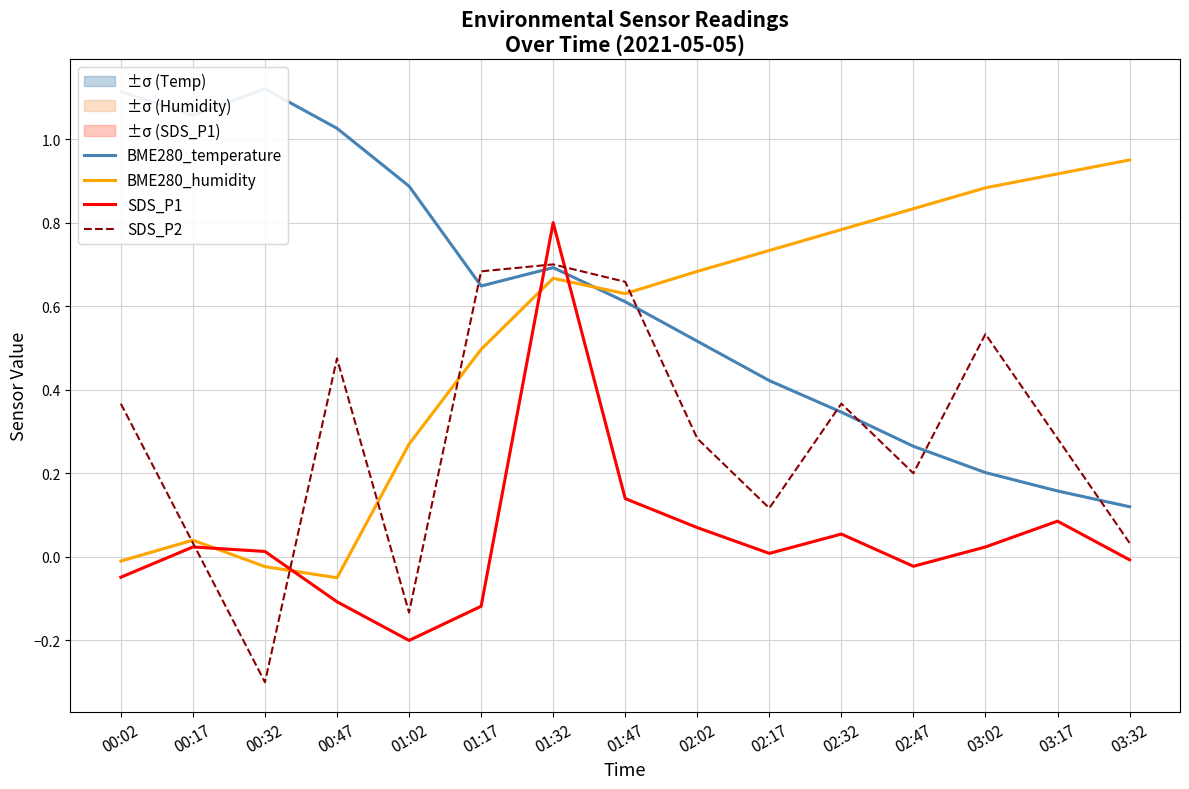

Is the value of BME280_temperature at 01:02 greater than the value of SDS_P1 at 01:02?

Yes